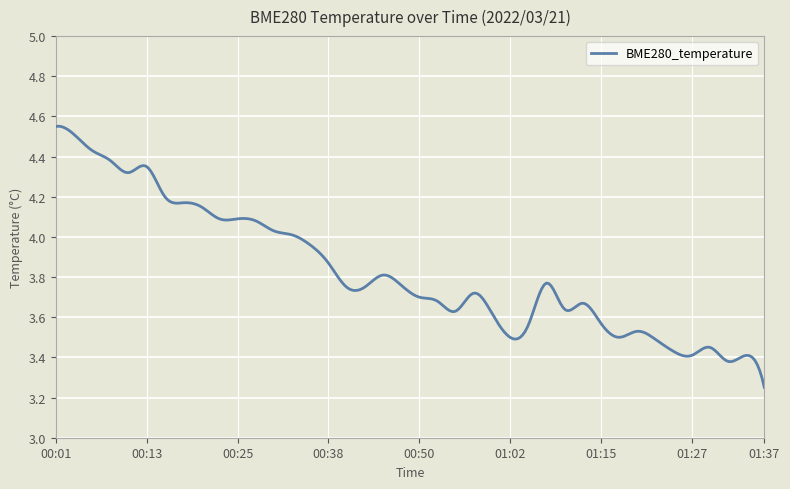

What is the difference between the maximum and minimum values?

1.3